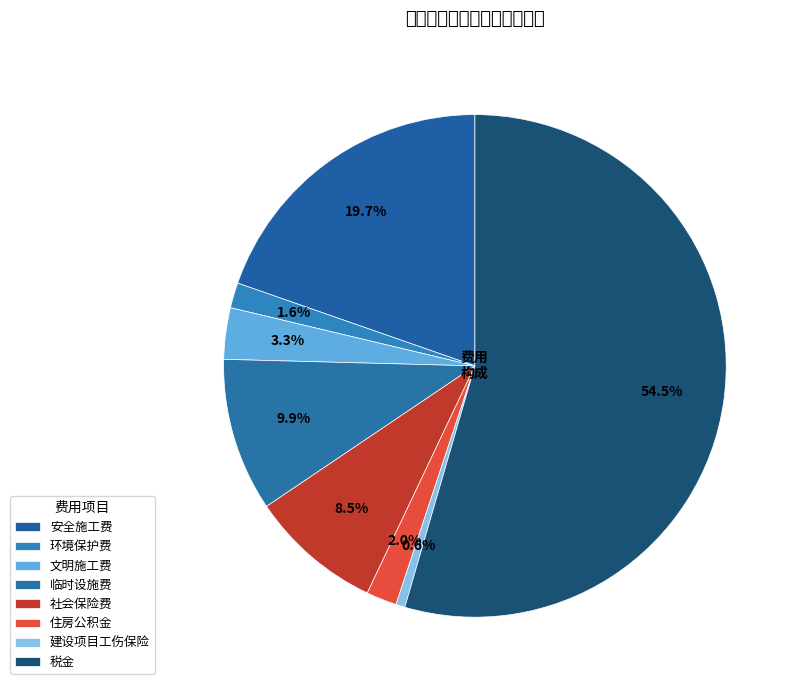

Count the number of slices in the pie.

8